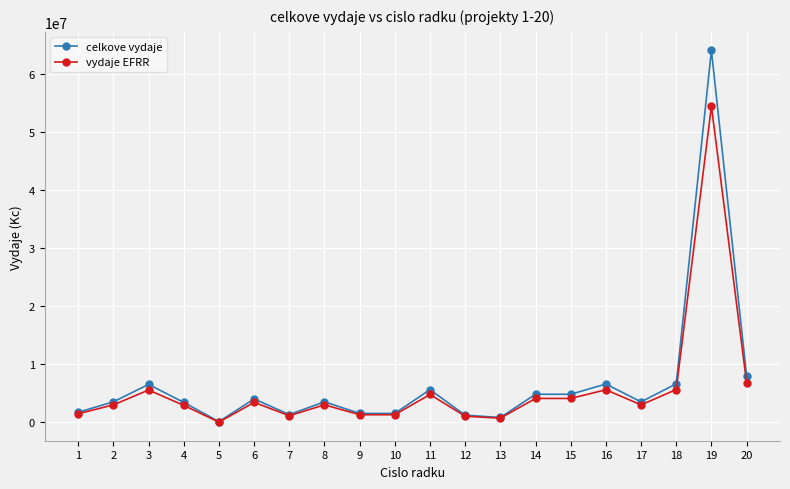

Is the value of celkove vydaje at 7 greater than the value of vydaje EFRR at 3?

No